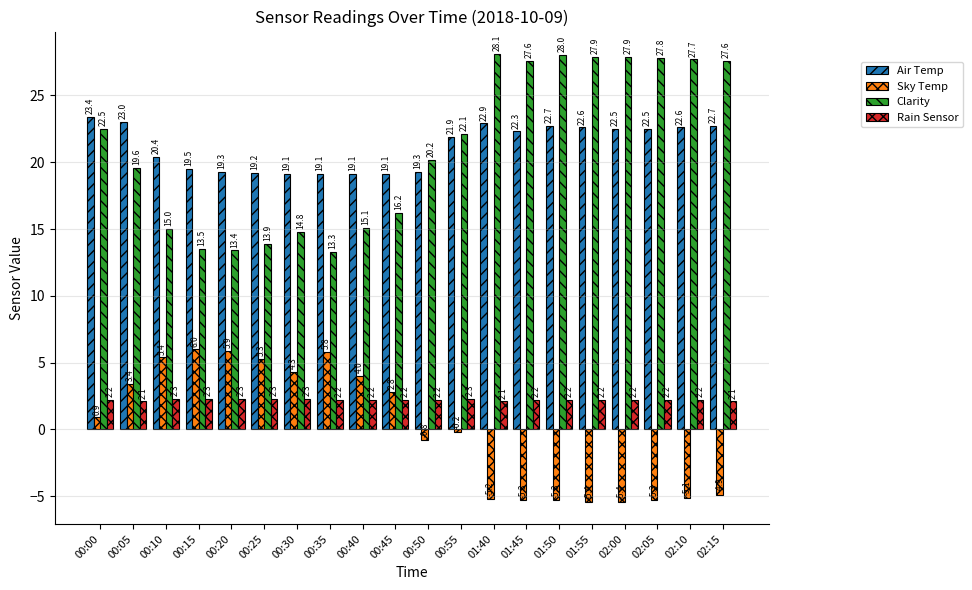

What is the maximum value for Rain Sensor?

2.3